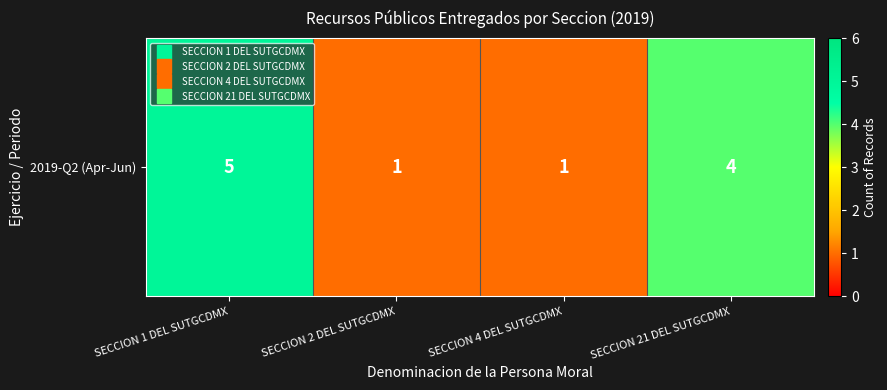

Reading left to right, transcribe all the data shown in this chart.

SECCION 1 DEL SUTGCDMX=5	SECCION 2 DEL SUTGCDMX=1	SECCION 4 DEL SUTGCDMX=1	SECCION 21 DEL SUTGCDMX=4